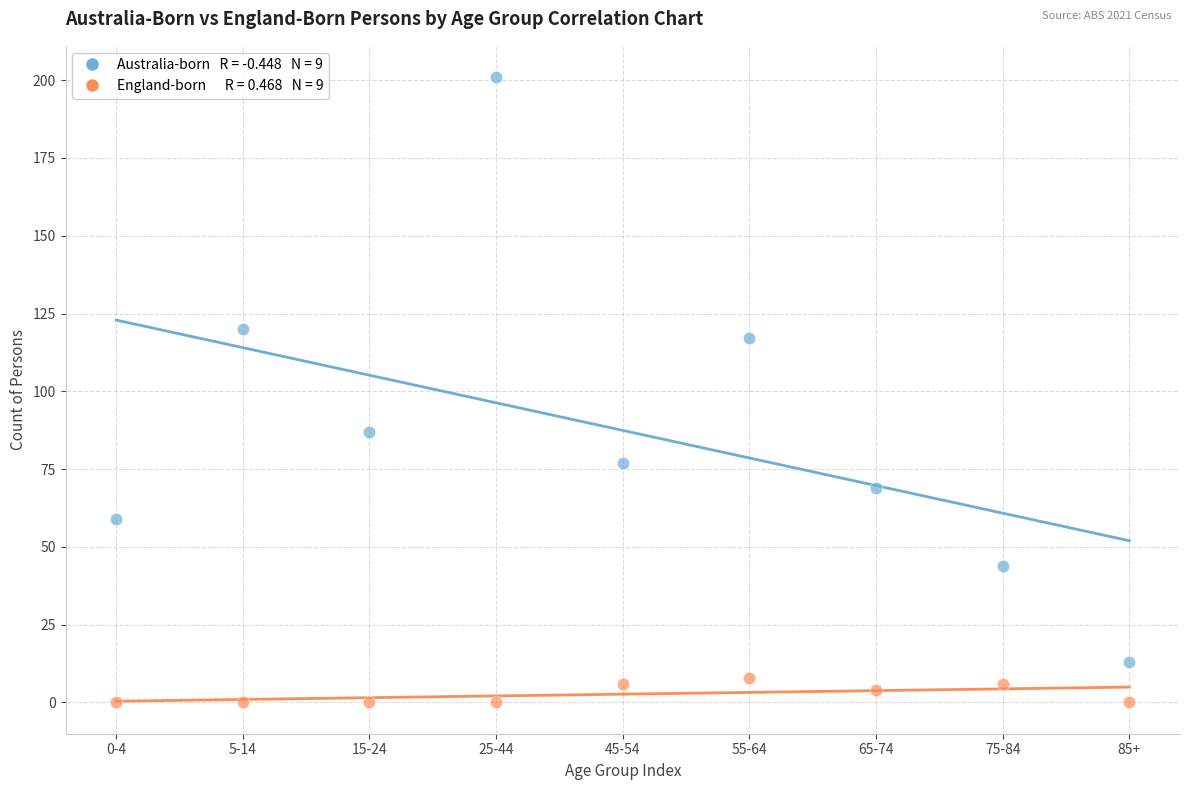

Across all data points, what is the range of Y values (max minus min)?

201